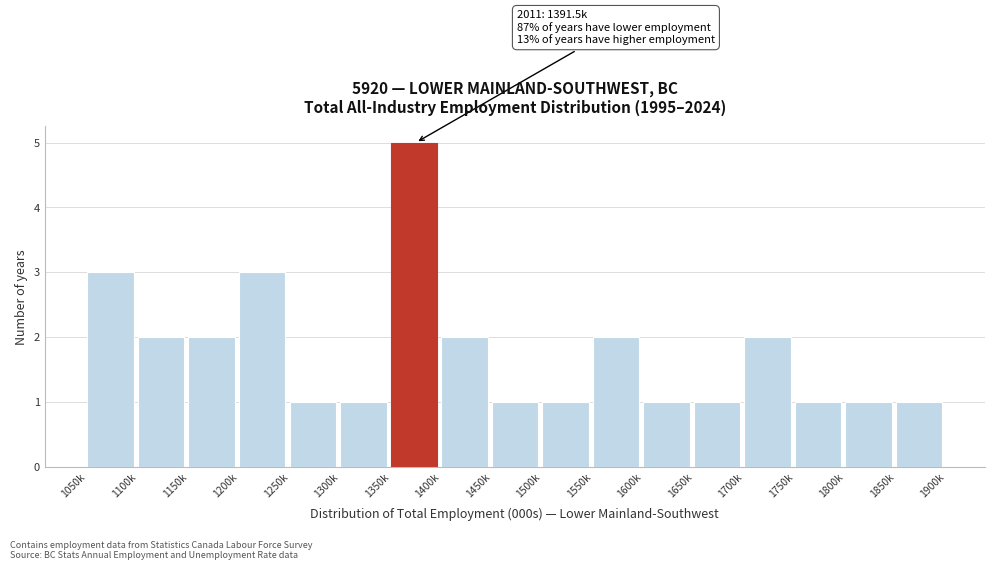

Reading right to left, extract all data points from this chart.

1	1	1	2	1	1	2	1	1	2	5	1	1	3	2	2	3